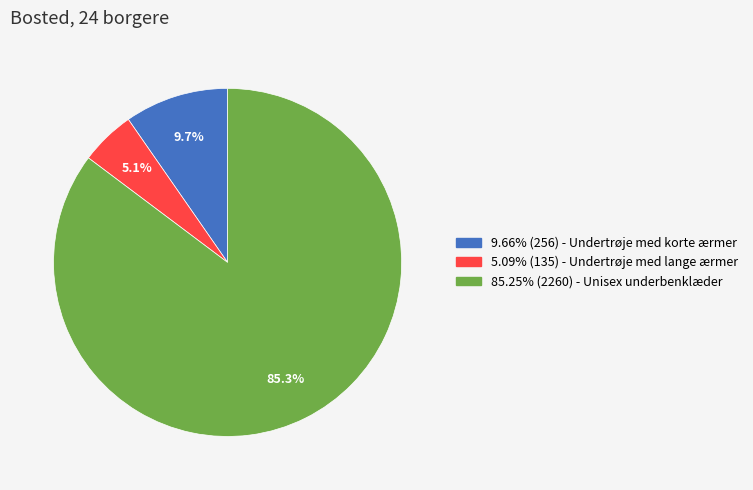

Is there a majority slice in this chart?

Yes